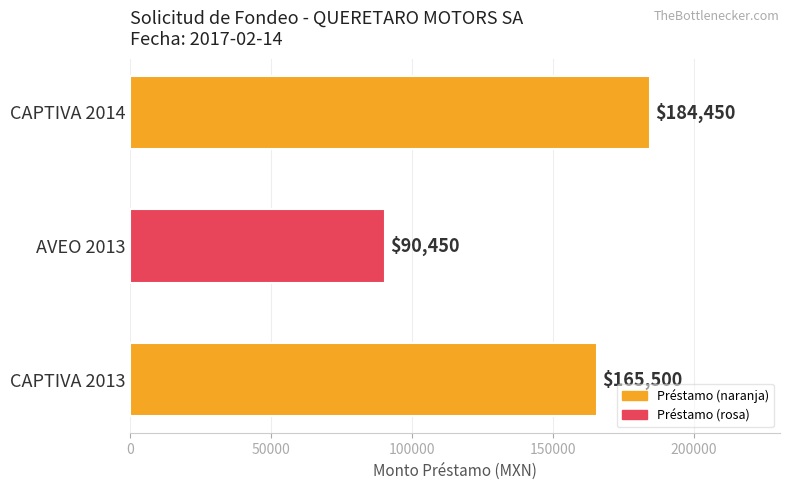

Reading top to bottom, extract all data points from this chart.

184450	90450	165500